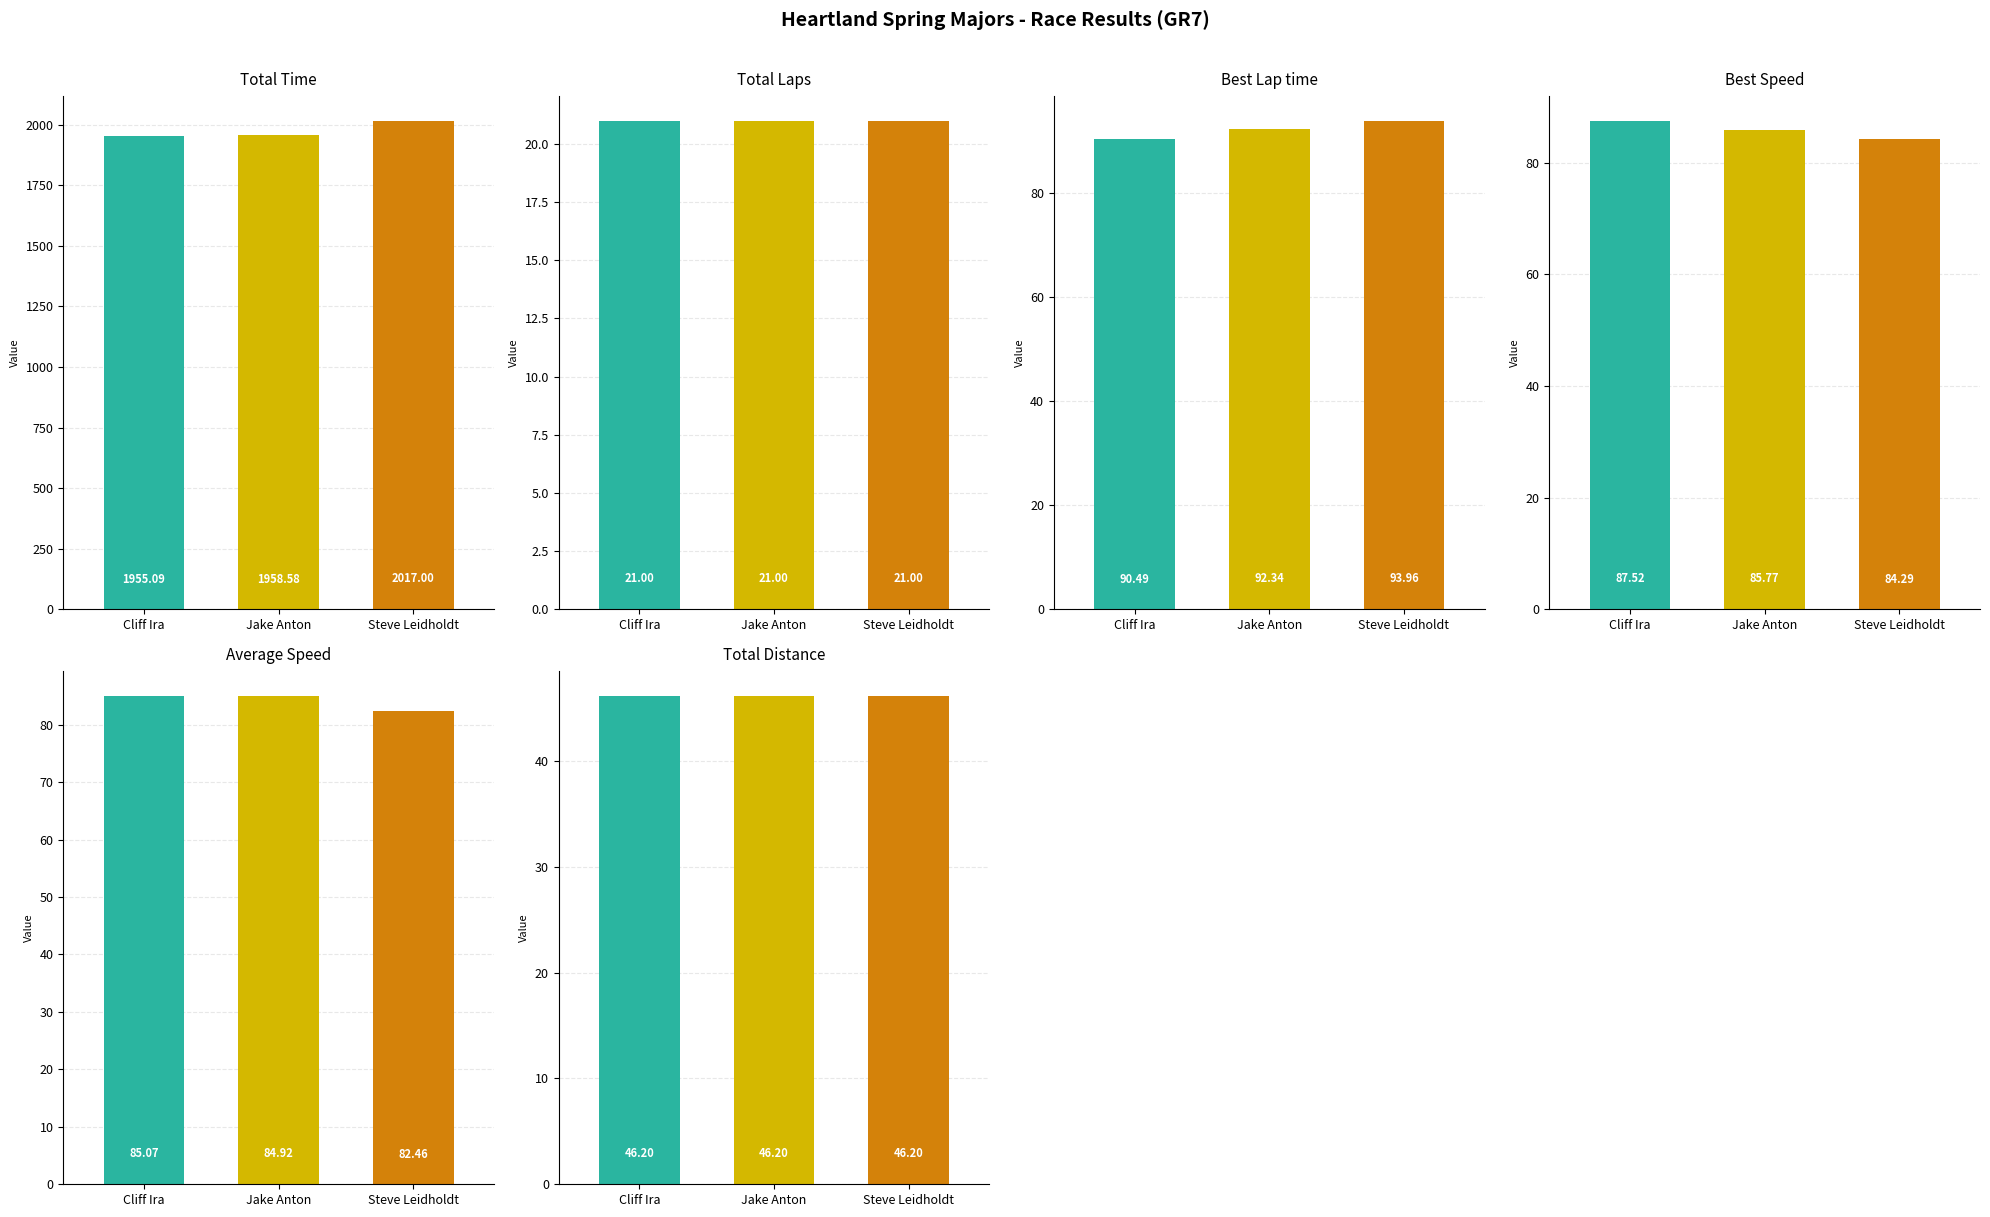

Which series has the widest spread of values?

Total Time